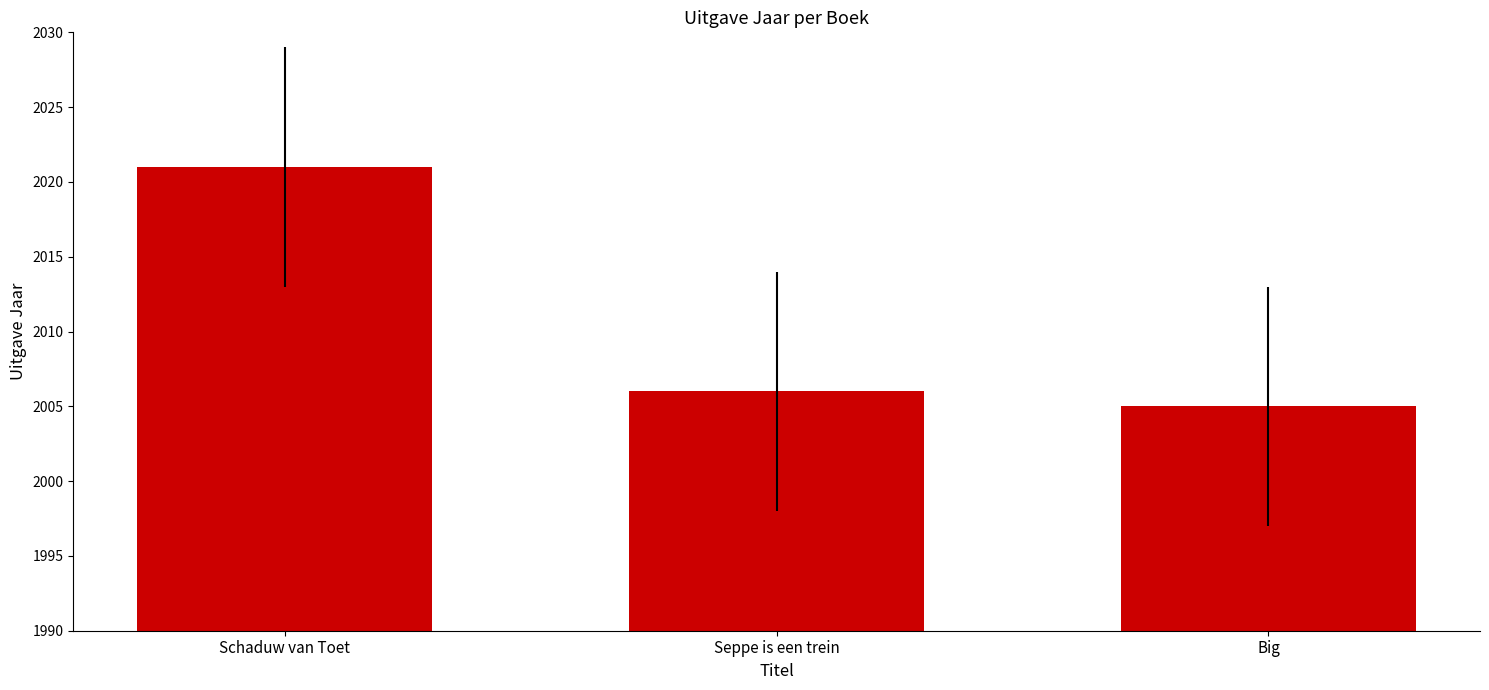

Does the chart contain any negative values?

No